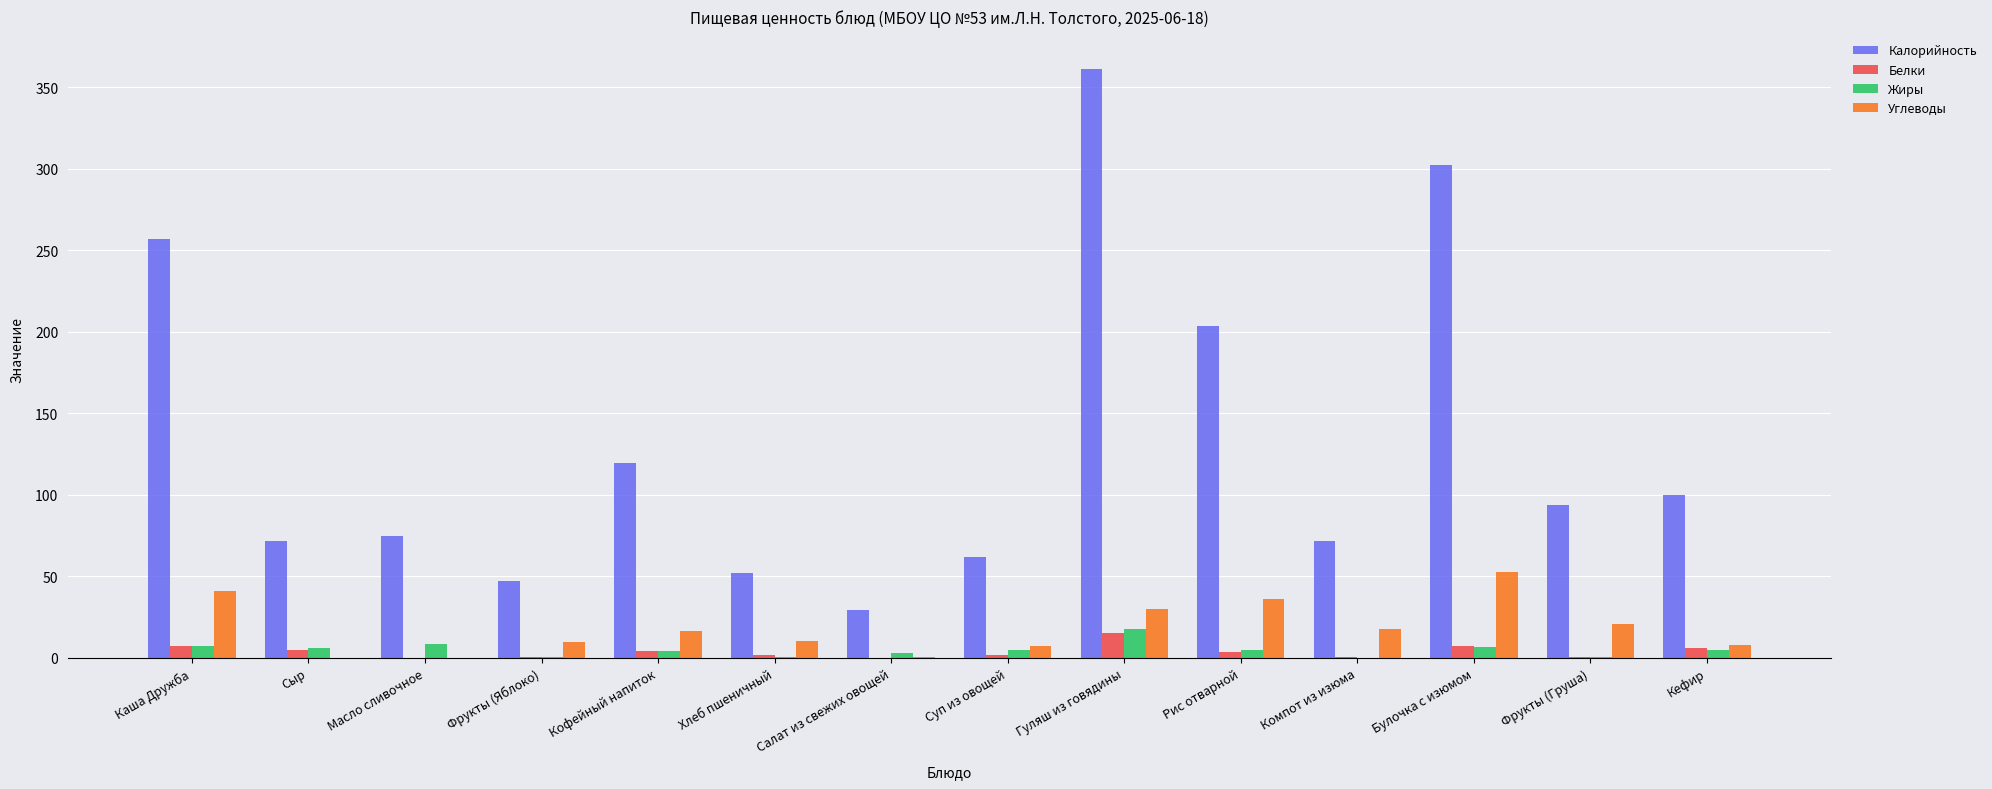

What is the sum of all Жиры values?

69.1